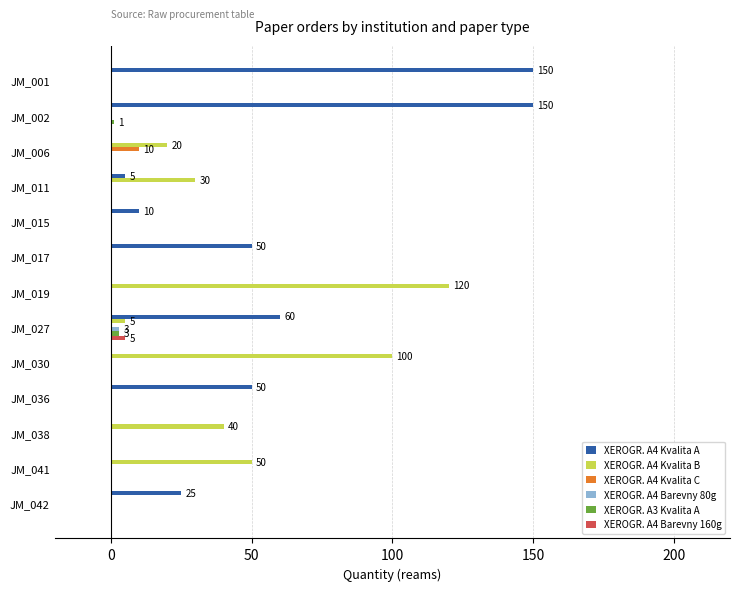

What is the total value across all series at JM_036?

50